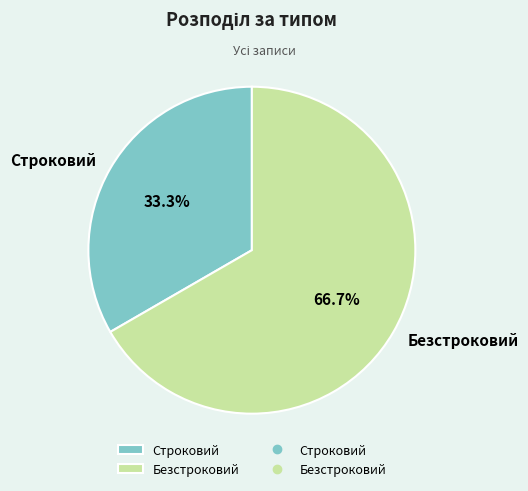

Is there a majority slice in this chart?

Yes